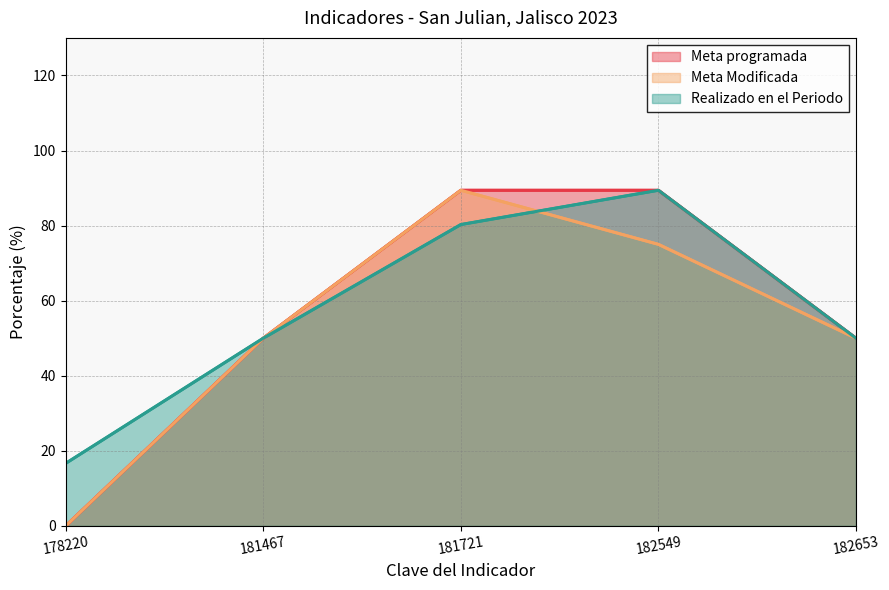

What is the sum of all Meta programada values?

278.8